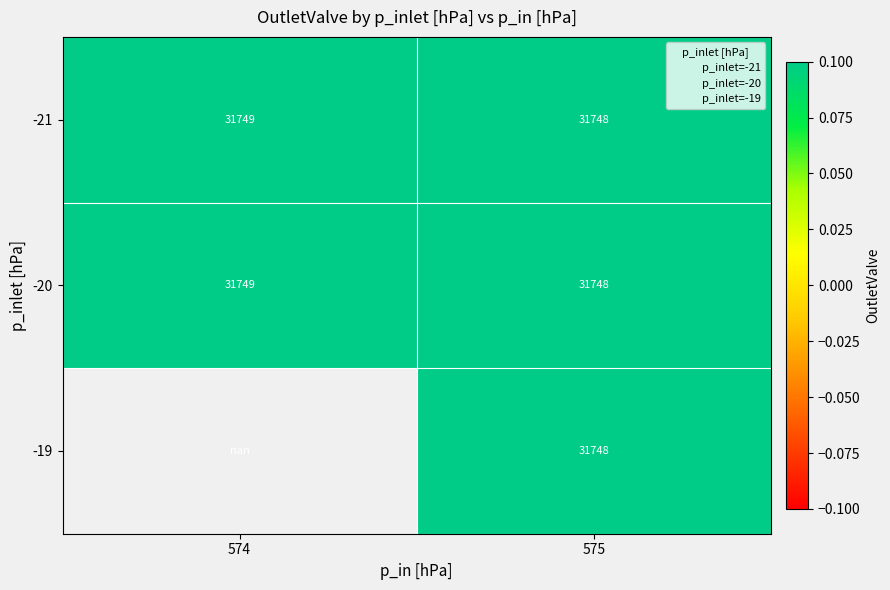

The -19 series shows 31748.0 at 575. True or false?

True